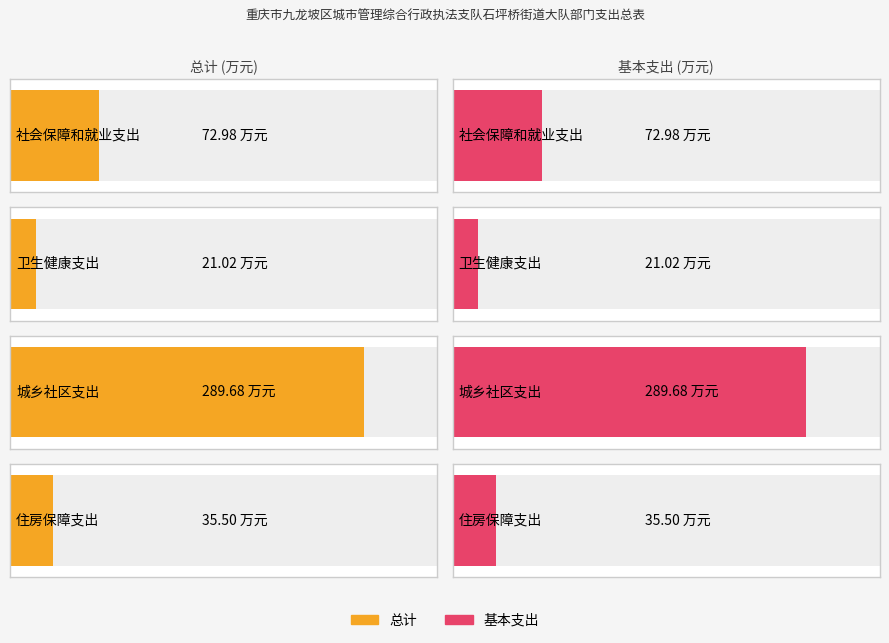

How many groups of bars are there?

4